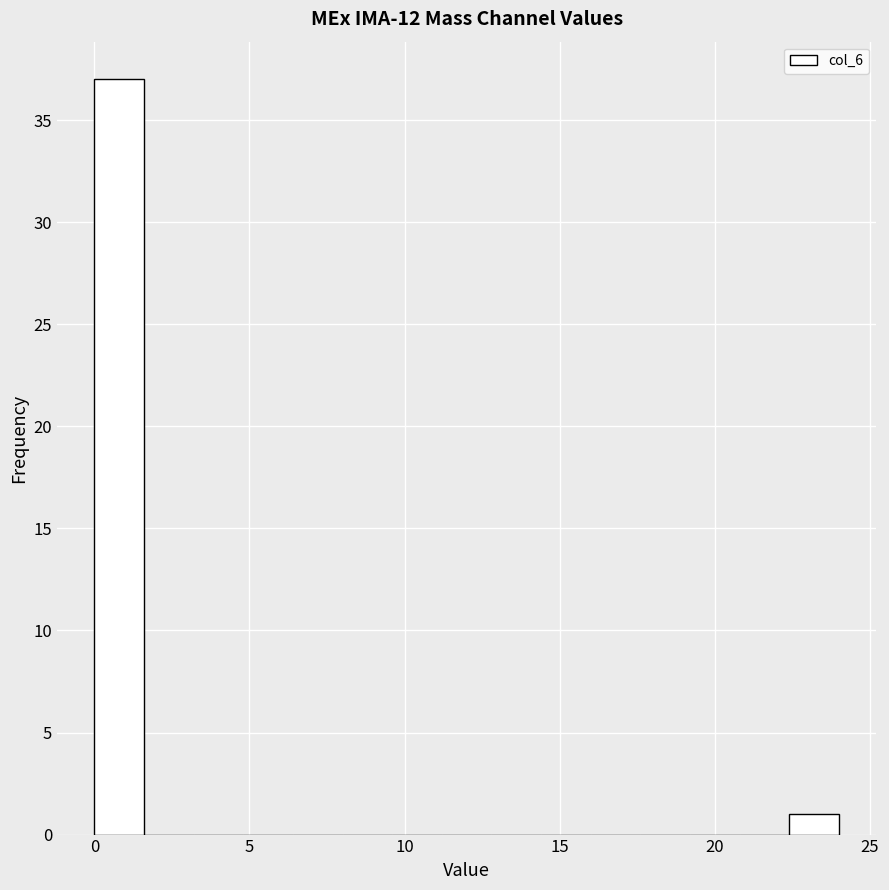

Around what value on the x-axis is the tallest bar? Give the approximate position of its centre, as read against the axis.

1.0